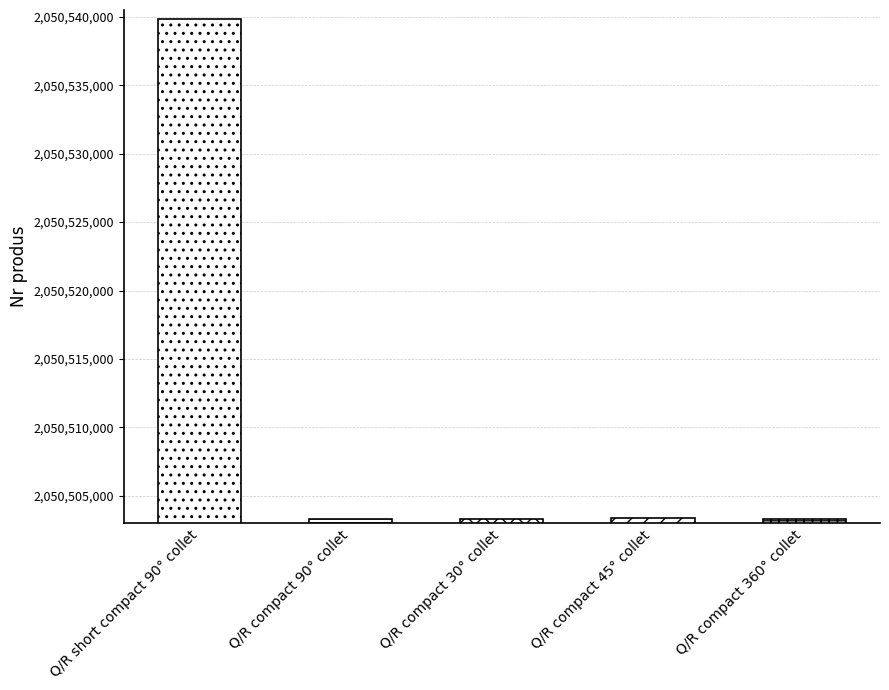

What is the difference between the values at Q/R short compact 90° collet and Q/R compact 360° collet?

36480